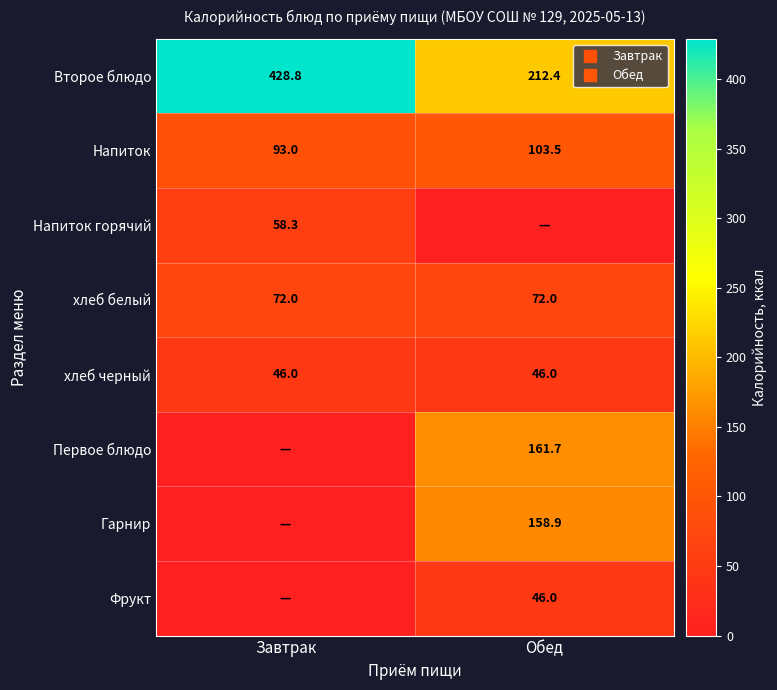

Where is хлеб черный nearest to the value 46?

Завтрак